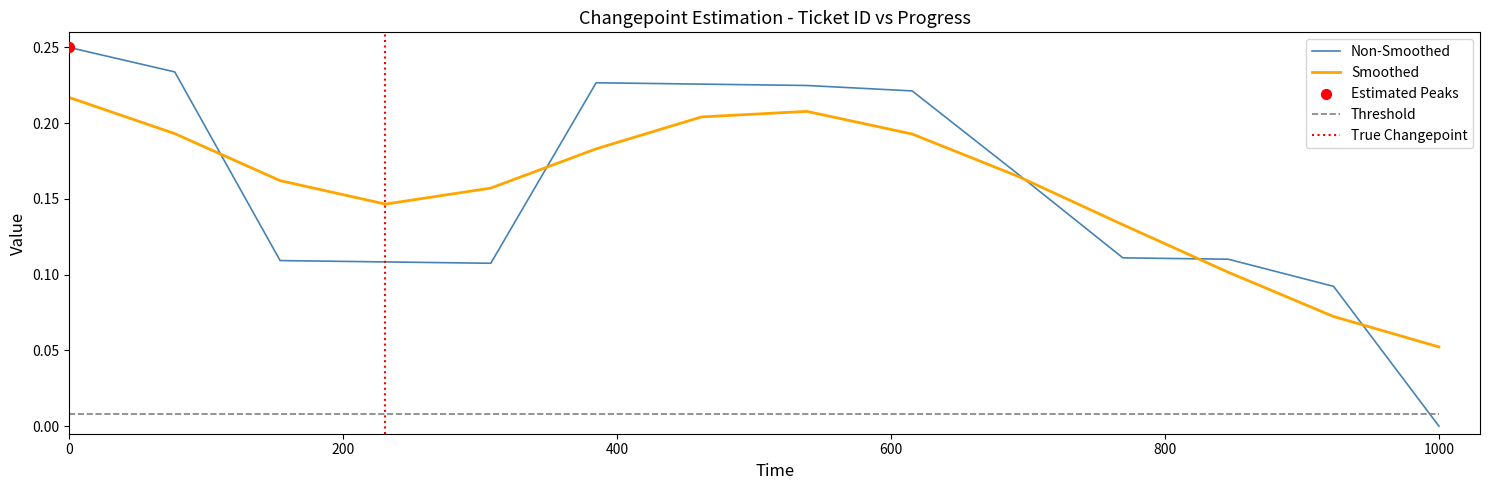

True or false: Smoothed has a value of 0.0 at 1000.

False